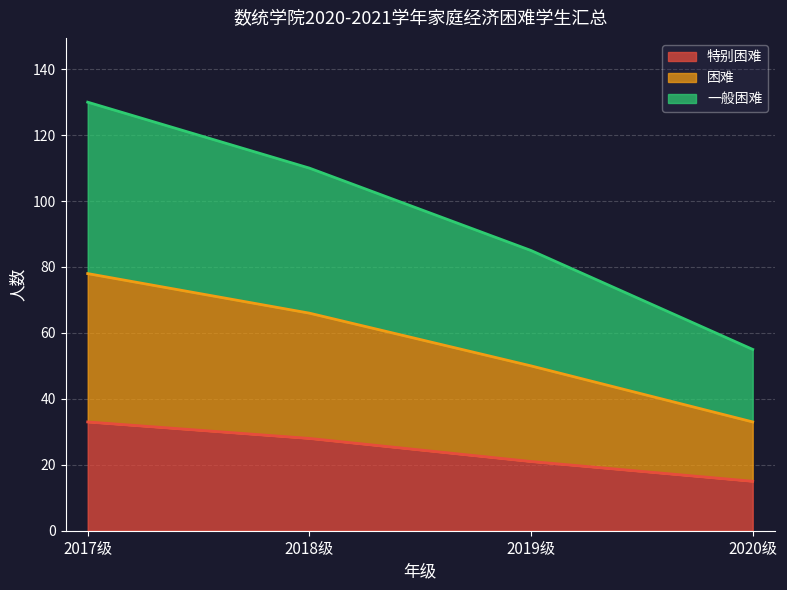

Is the value of 特别困难 at 2018级 greater than the value of 困难 at 2019级?

No